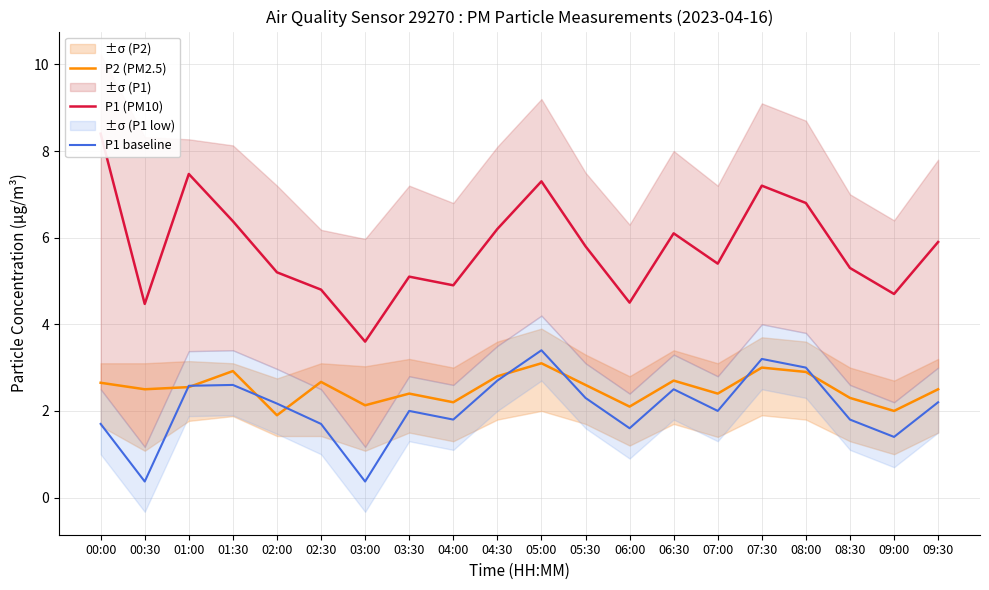

Reading left to right, list all the values displayed in this chart.

P2 (PM2.5): 00:00=2.6	00:30=2.5	01:00=2.5	01:30=2.9	02:00=1.9	02:30=2.7	03:00=2.1	03:30=2.4	04:00=2.2	04:30=2.8	05:00=3.1	05:30=2.6	06:00=2.1	06:30=2.7	07:00=2.4	07:30=3.0	08:00=2.9	08:30=2.3	09:00=2.0	09:30=2.5
P1 (PM10): 00:00=8.4	00:30=4.5	01:00=7.5	01:30=6.4	02:00=5.2	02:30=4.8	03:00=3.6	03:30=5.1	04:00=4.9	04:30=6.2	05:00=7.3	05:30=5.8	06:00=4.5	06:30=6.1	07:00=5.4	07:30=7.2	08:00=6.8	08:30=5.3	09:00=4.7	09:30=5.9
P1 baseline: 00:00=1.7	00:30=0.4	01:00=2.6	01:30=2.6	02:00=2.2	02:30=1.7	03:00=0.4	03:30=2.0	04:00=1.8	04:30=2.7	05:00=3.4	05:30=2.3	06:00=1.6	06:30=2.5	07:00=2.0	07:30=3.2	08:00=3.0	08:30=1.8	09:00=1.4	09:30=2.2